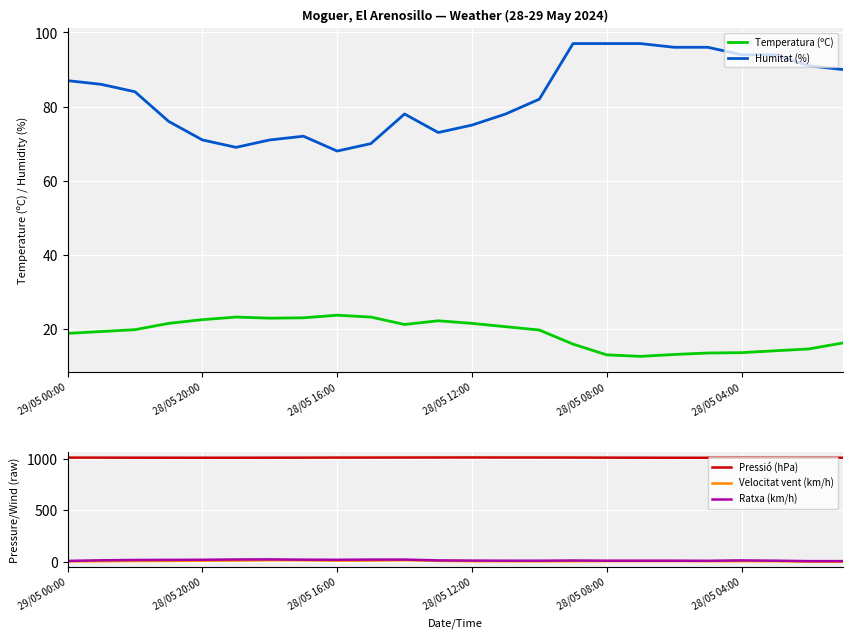

At which label does Humitat (%) first exceed 84?

29/05 00:00